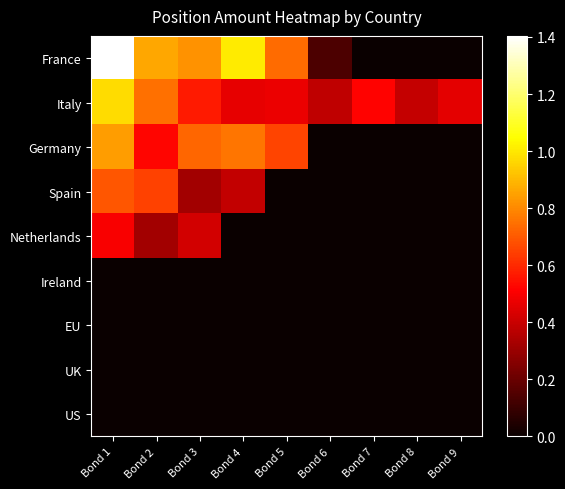

Between Bond 7 and Bond 4, which is larger?

Bond 4